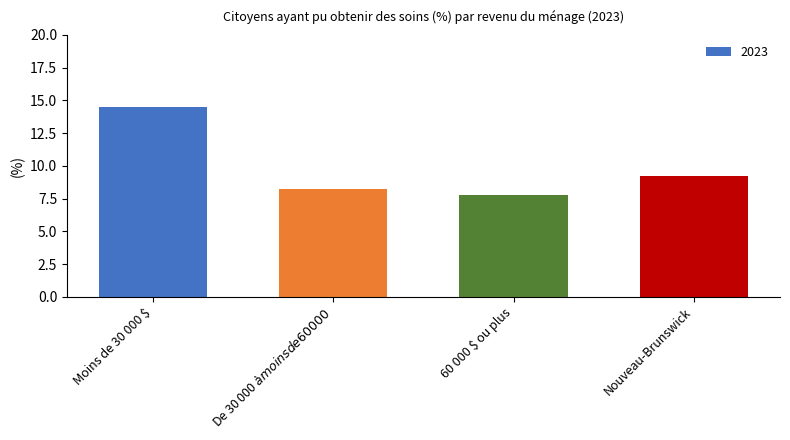

The chart shows a value of 8.2 at De 30 000 $ à moins de 60 000 $. True or false?

True